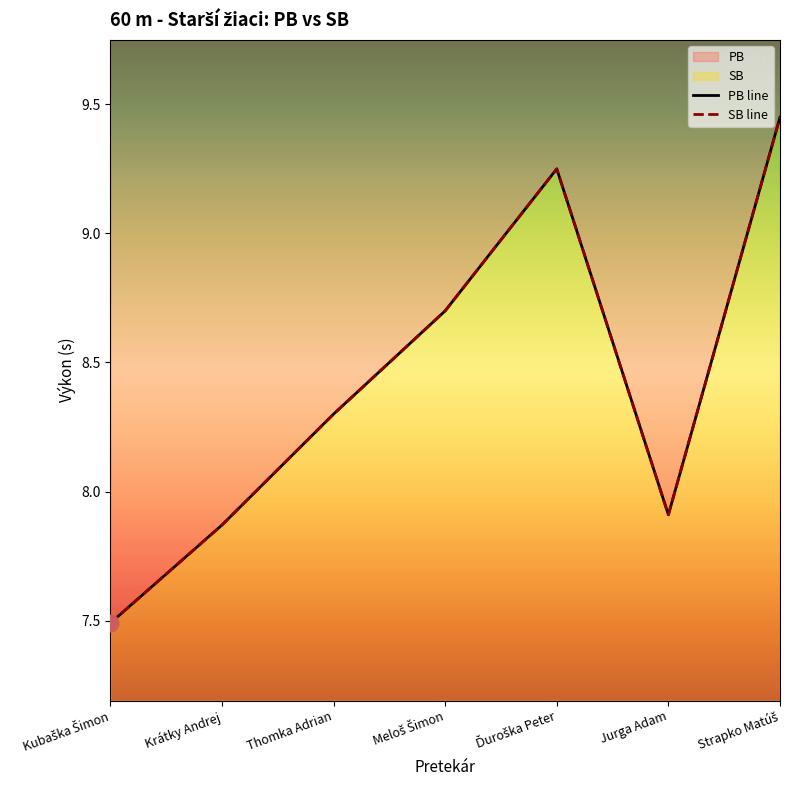

Is it true that SB equals 7.5 at Kubaška Šimon?

True